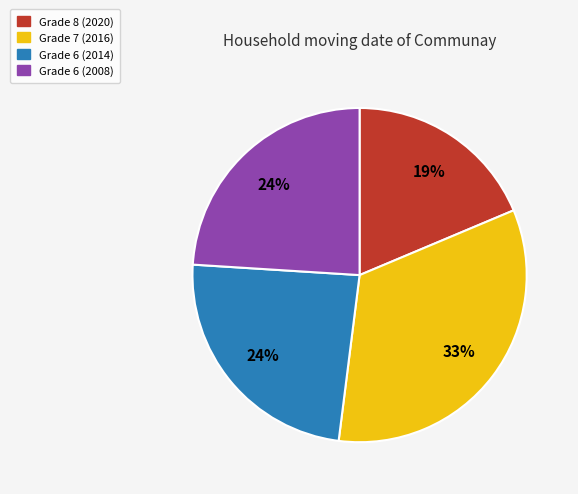

Between Grade 6 (2014) and Grade 7 (2016), which is larger?

Grade 7 (2016)